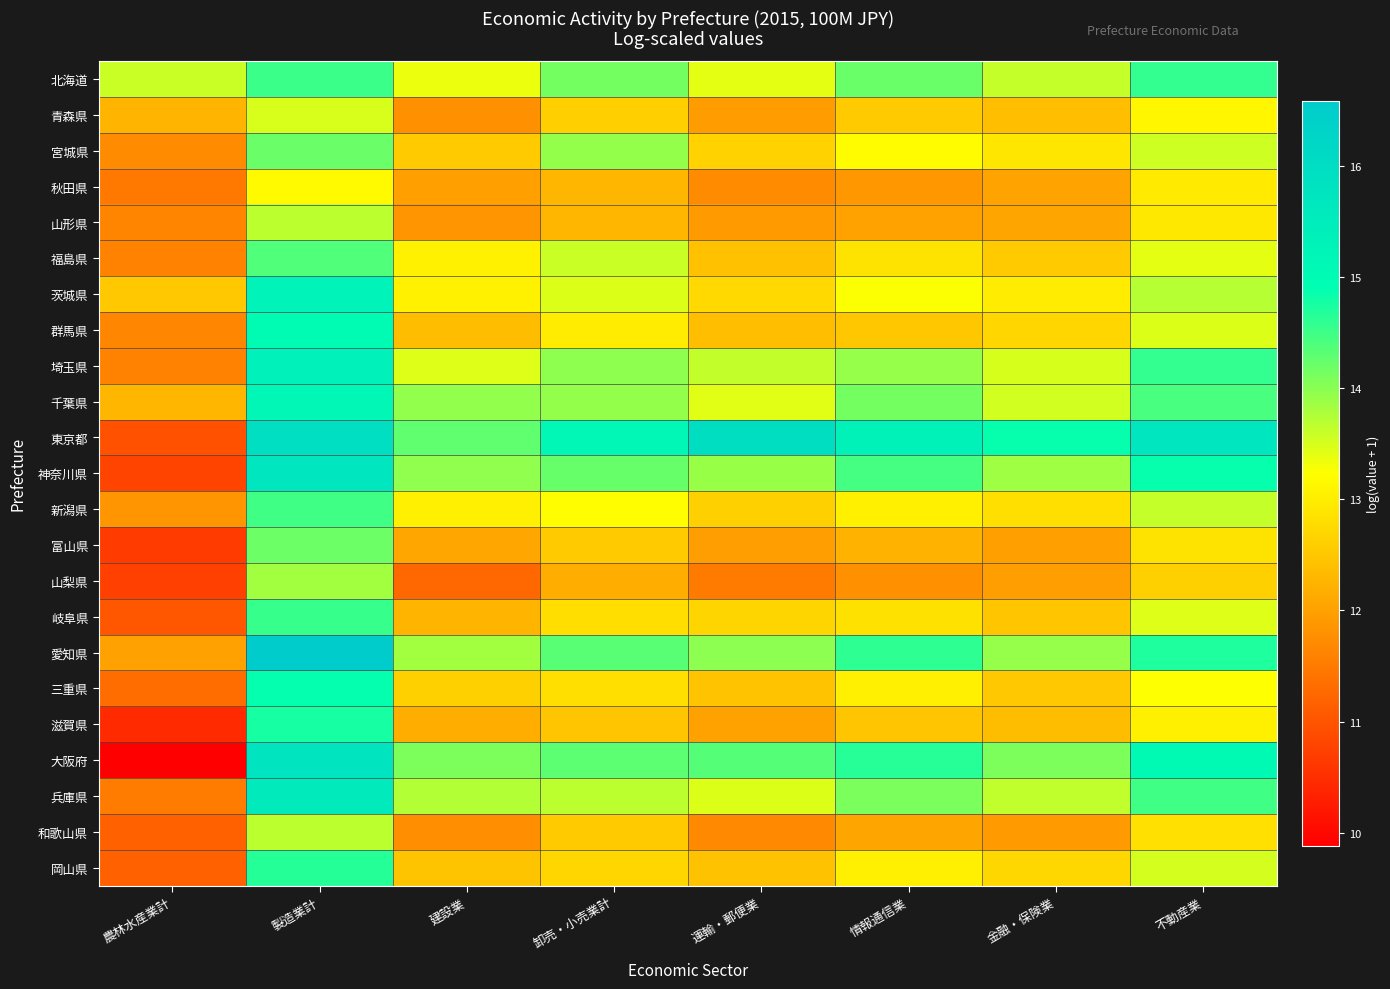

Which has a higher value, 情報通信業 or 建設業?

情報通信業